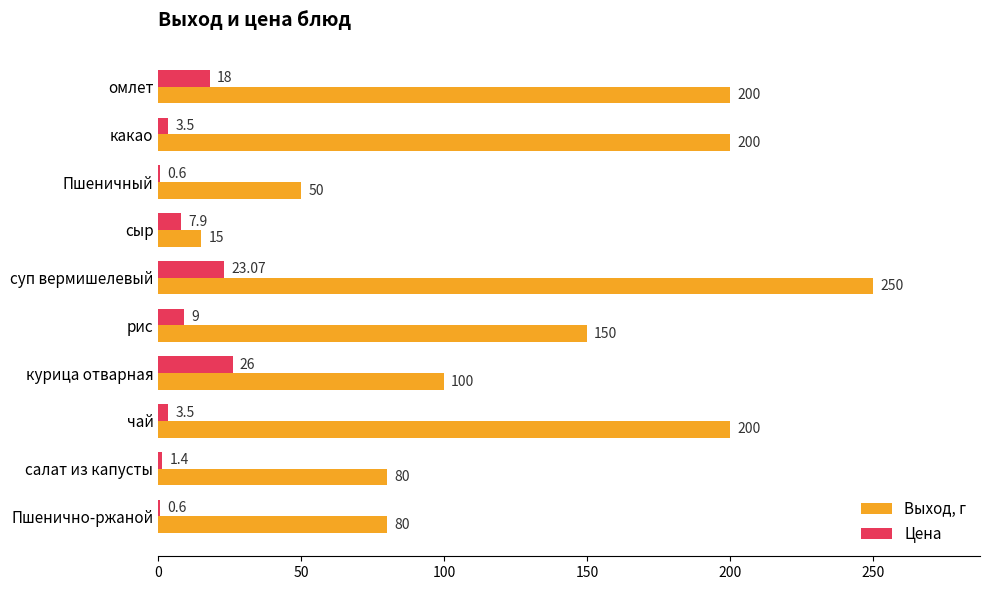

At which label is Выход, г closest to 132?

рис